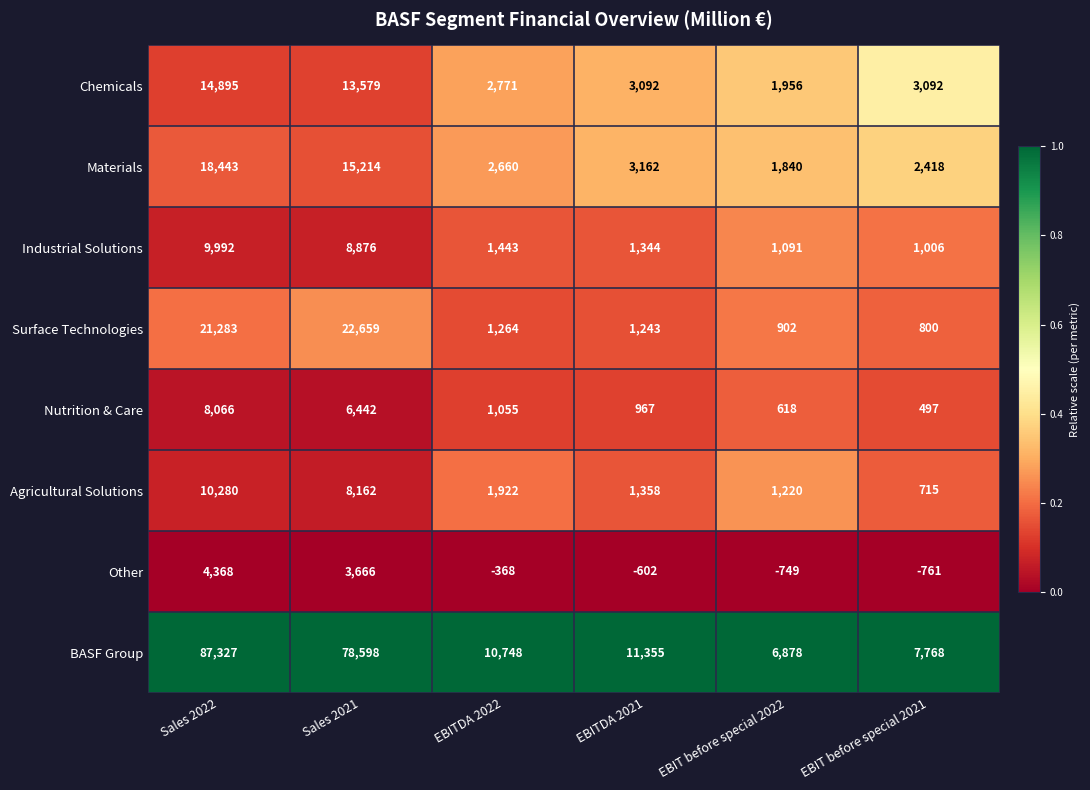

What is the approximate value of BASF Group at EBIT before special 2021?

7768